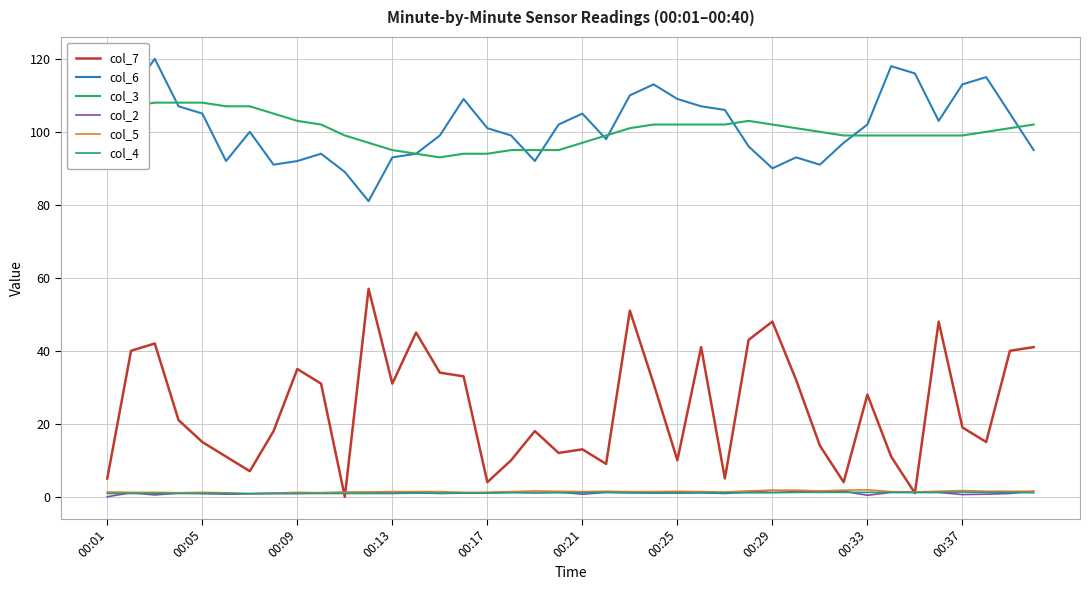

Which series has the largest range (max minus min)?

col_7